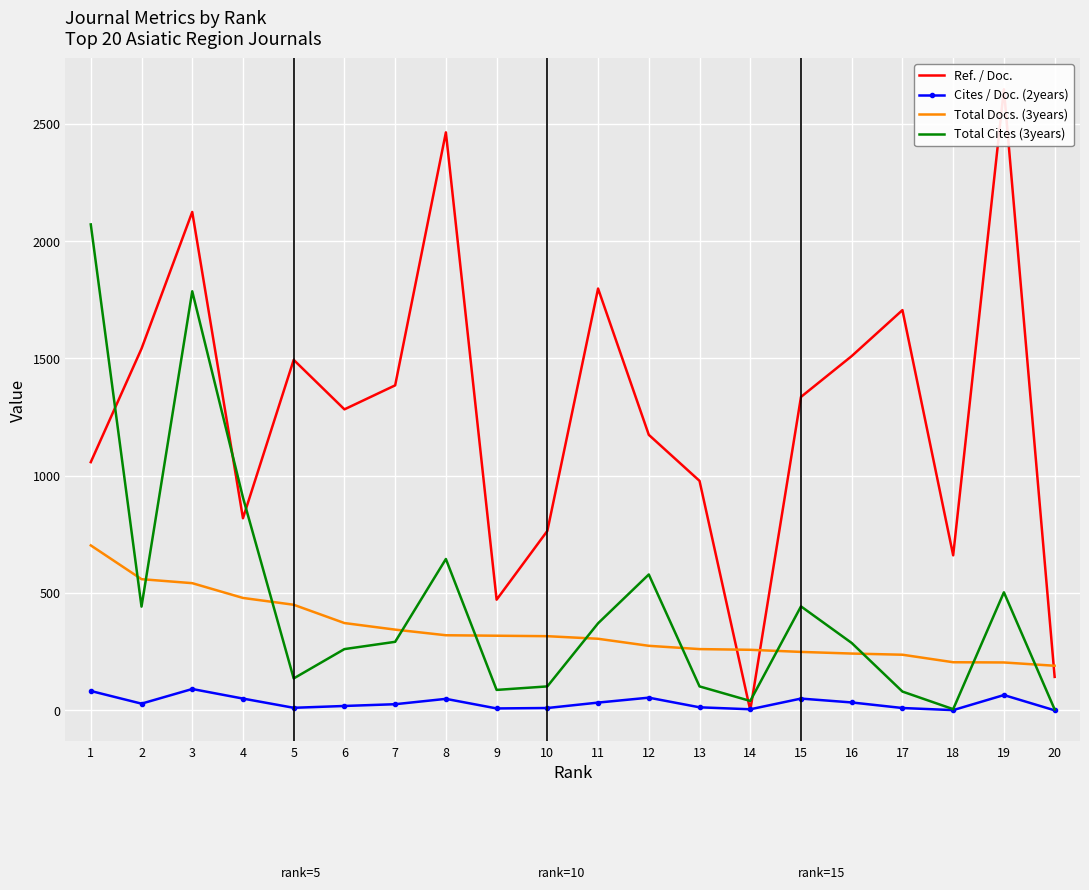

True or false: Cites / Doc. (2years) has a value of 88.3 at 19.

False